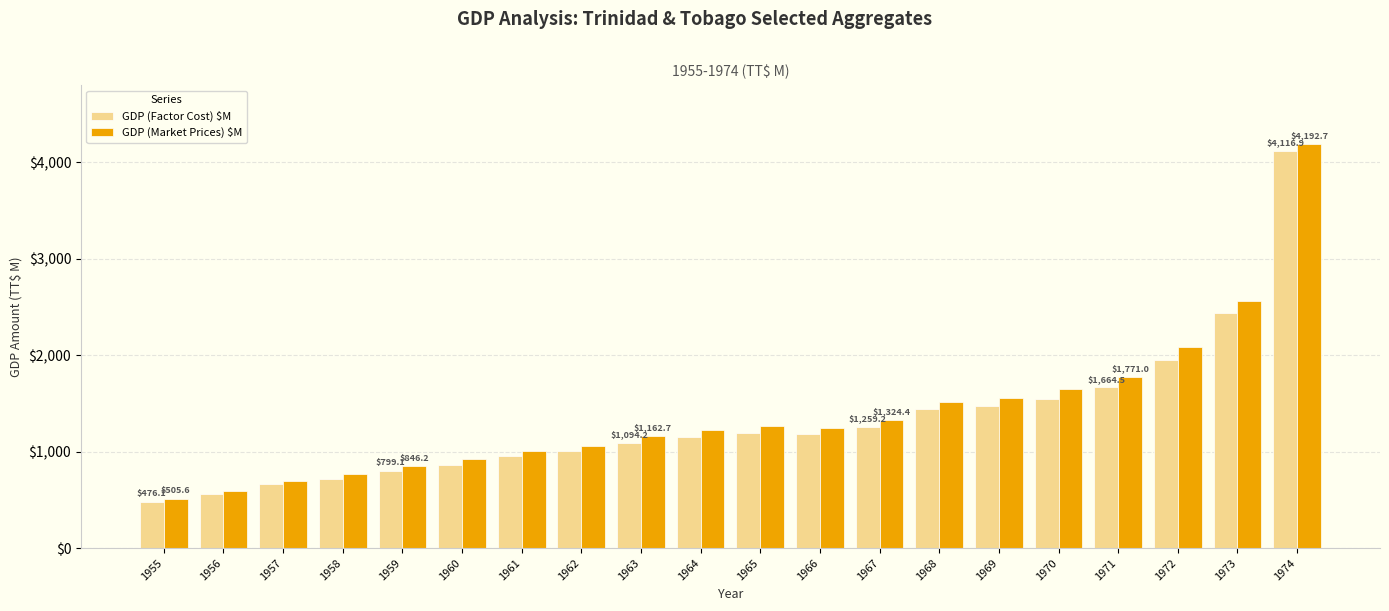

What is the spread (max minus min) of values at 1963?

68.5